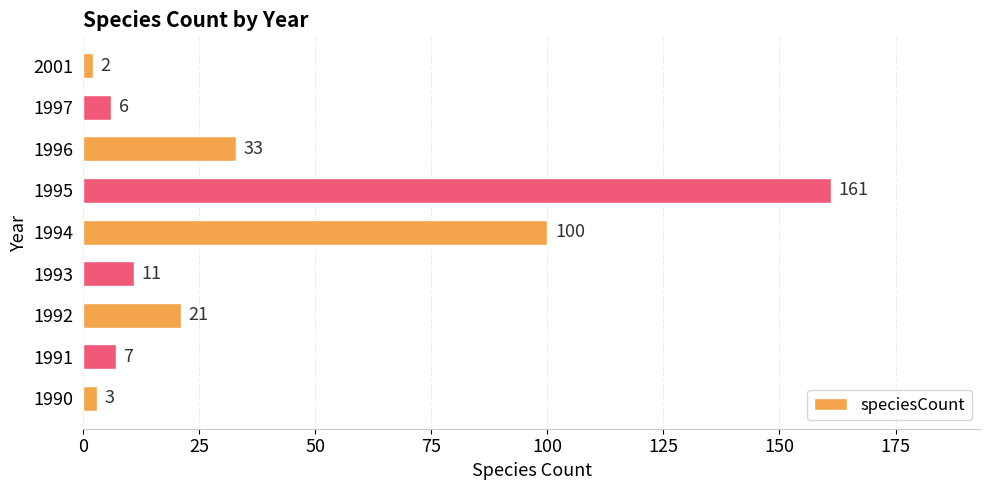

Are the bars horizontal?

Yes